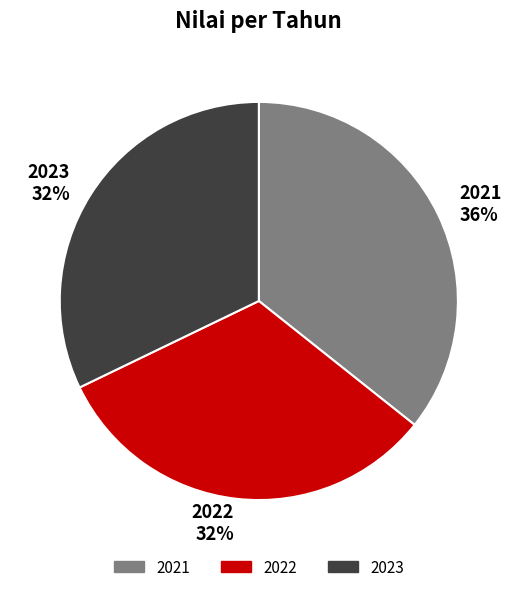

Is the sum of 2021 36% and 2022 32% greater than half?

Yes